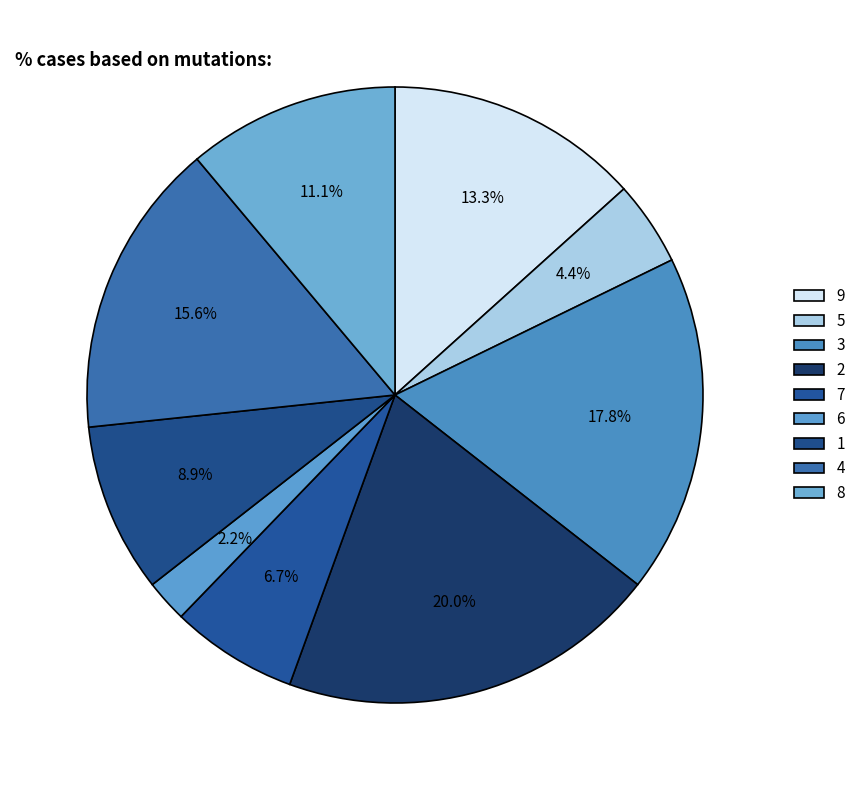

The 6 slice represents 2% of the pie. True or false?

True